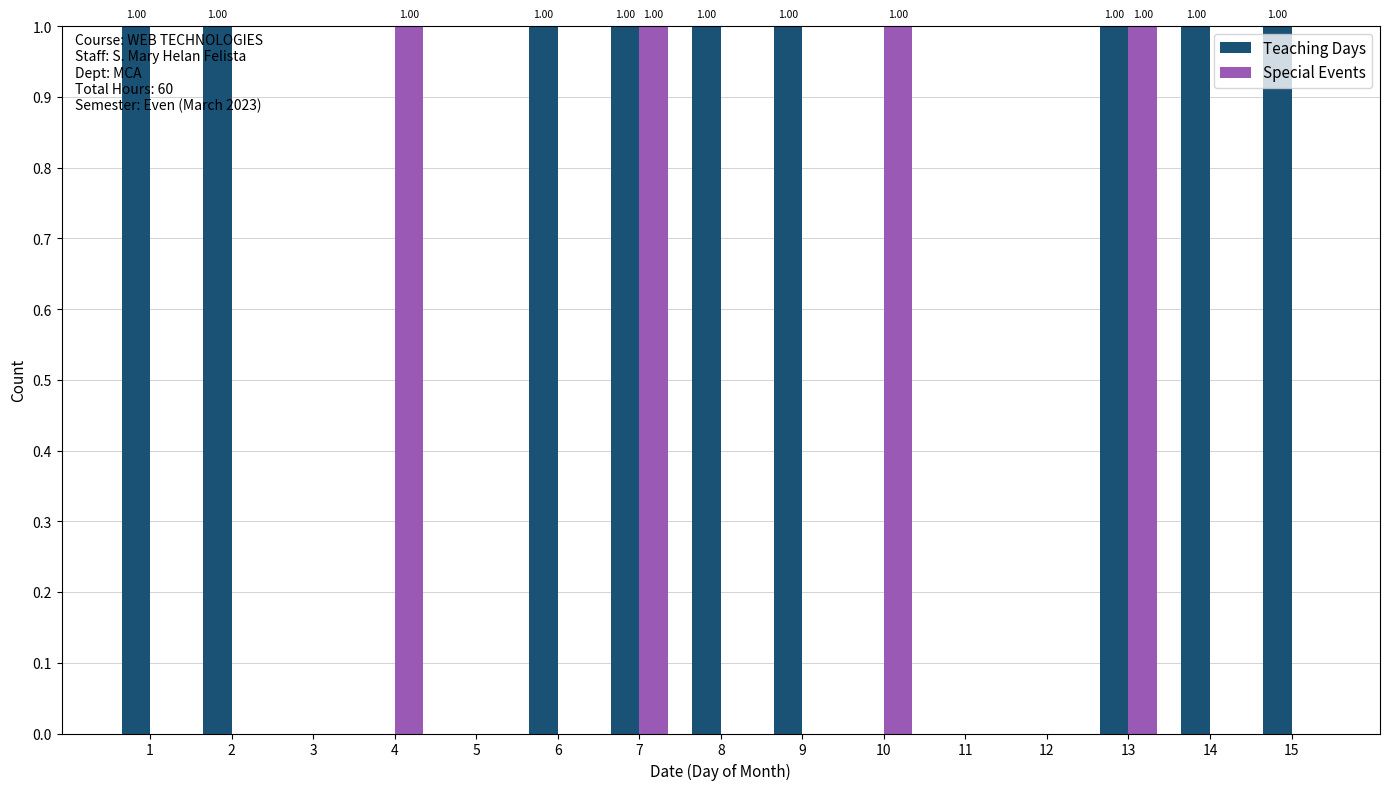

Which series has the largest total across all categories?

Teaching Days